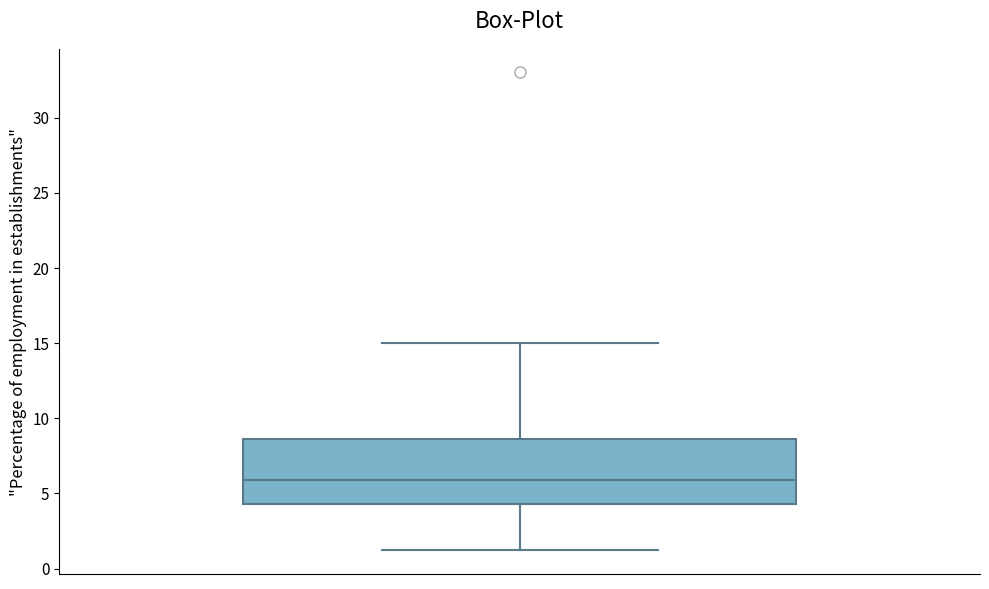

Read this box plot against the y-axis: the position of the median line, the range covered by the box, and the ends of both whiskers. The values are not printed on the chart, so give them approximately, as read against the axis.

median 6.0, box 4.5 to 8.5, whiskers 1.0 to 15.0